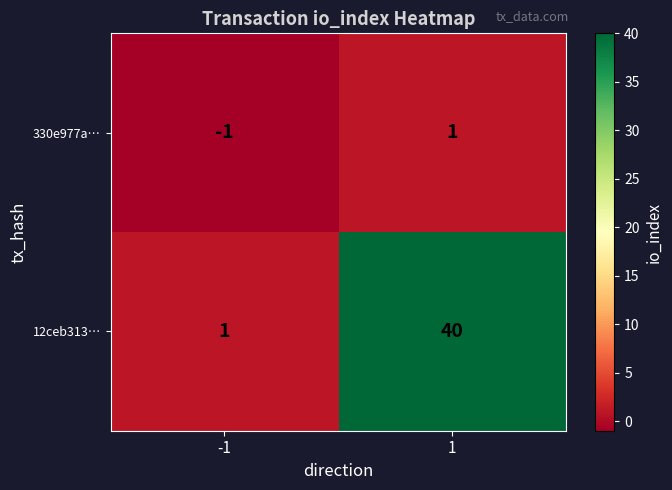

What is the greatest value displayed?

40